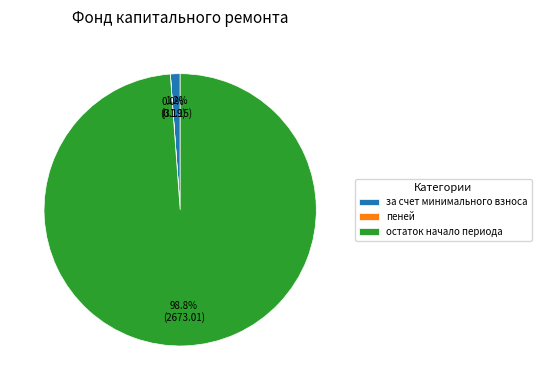

Which category has the biggest portion of the pie?

остаток начало периода